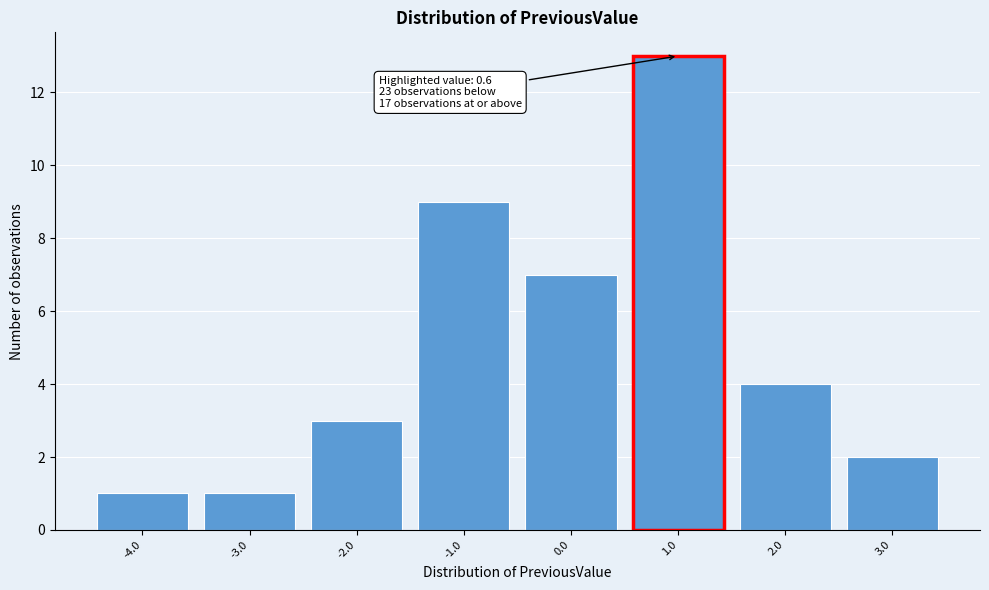

Which range on the x-axis has the tallest bar?

0.5 to 1.5